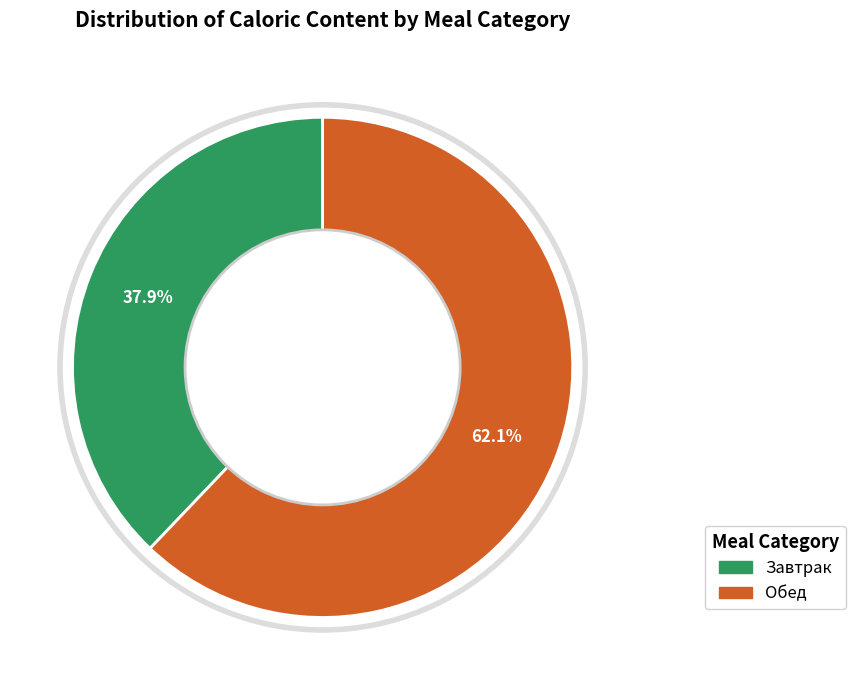

Does any single category account for the majority?

Yes